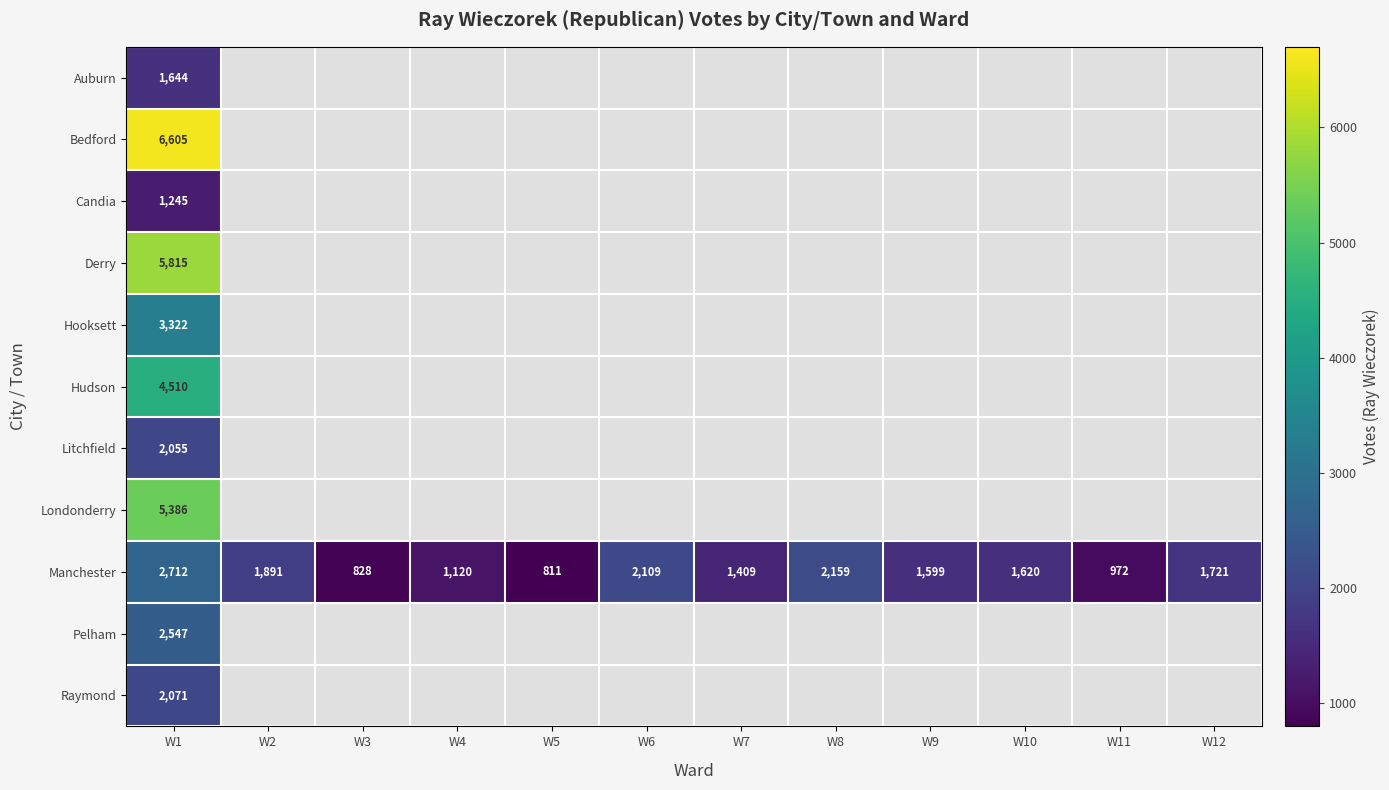

What is the sum of the Manchester values at W4 and W8?

3279